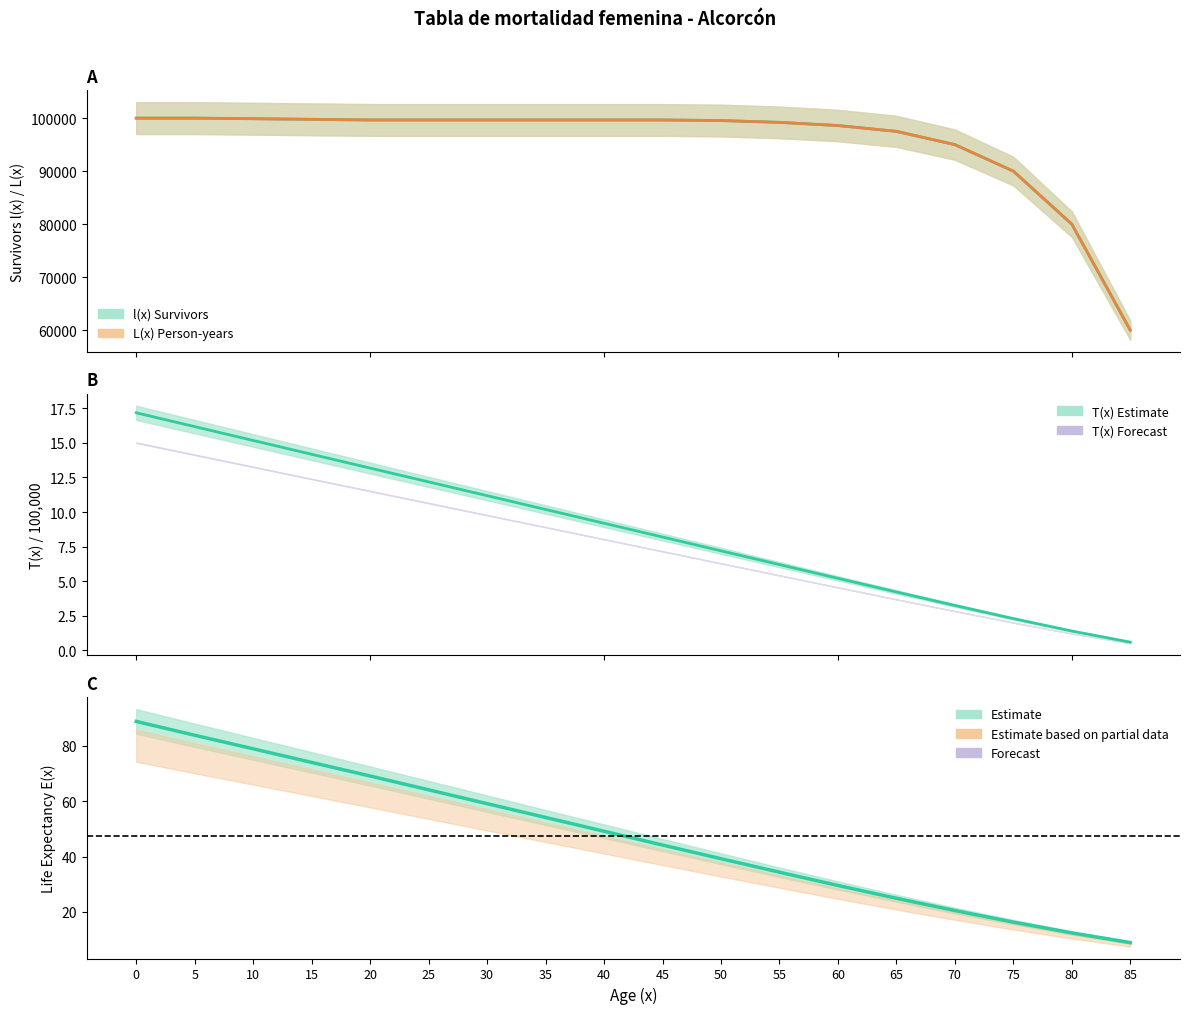

Is this an area chart (filled region under the line)?

No